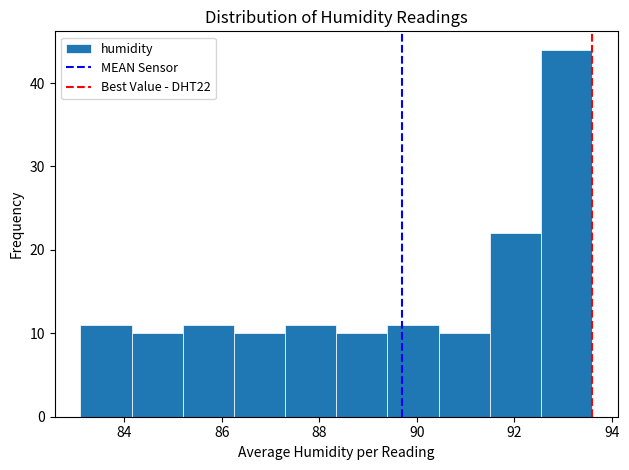

Reading left to right, list every bar in this chart as the range it spans on the x-axis followed by its height. Neither the bar edges nor the heights are printed on the chart, so give them approximately, as read against the axes.

83.10 to 84.15: 11
84.15 to 85.20: 10
85.20 to 86.25: 11
86.25 to 87.30: 10
87.30 to 88.35: 11
88.35 to 89.40: 10
89.40 to 90.45: 11
90.45 to 91.50: 10
91.50 to 92.55: 22
92.55 to 93.60: 44